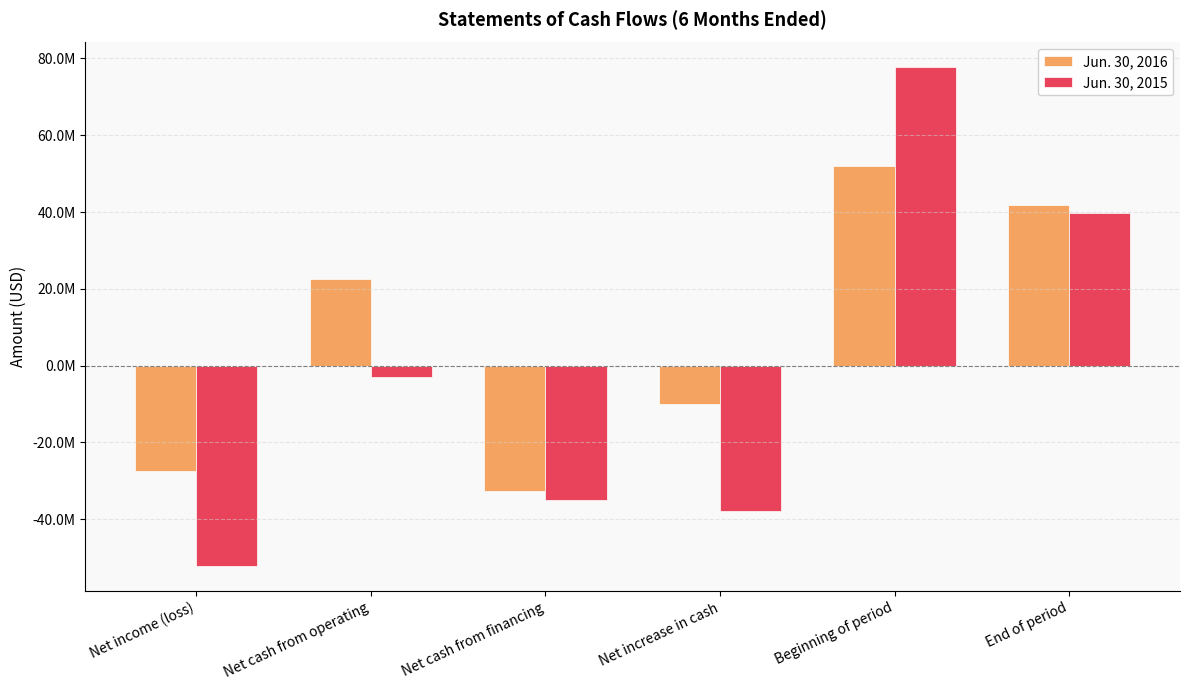

At which label does Jun. 30, 2016 reach its peak?

Beginning of period